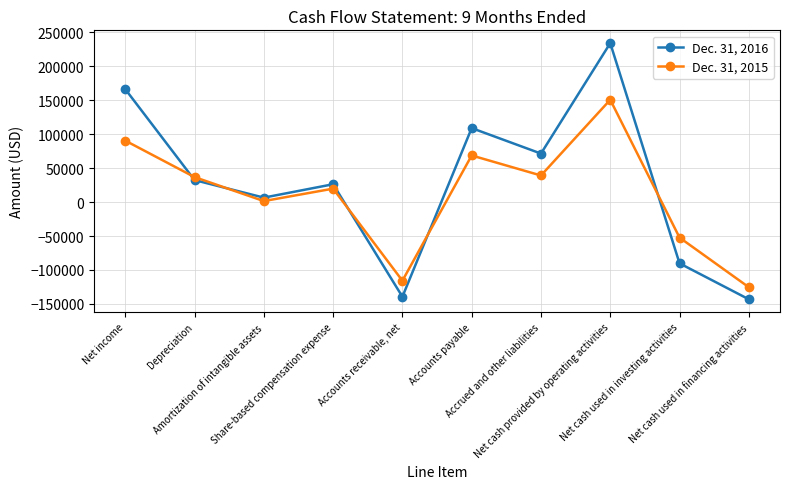

How many data points does each series have?

10